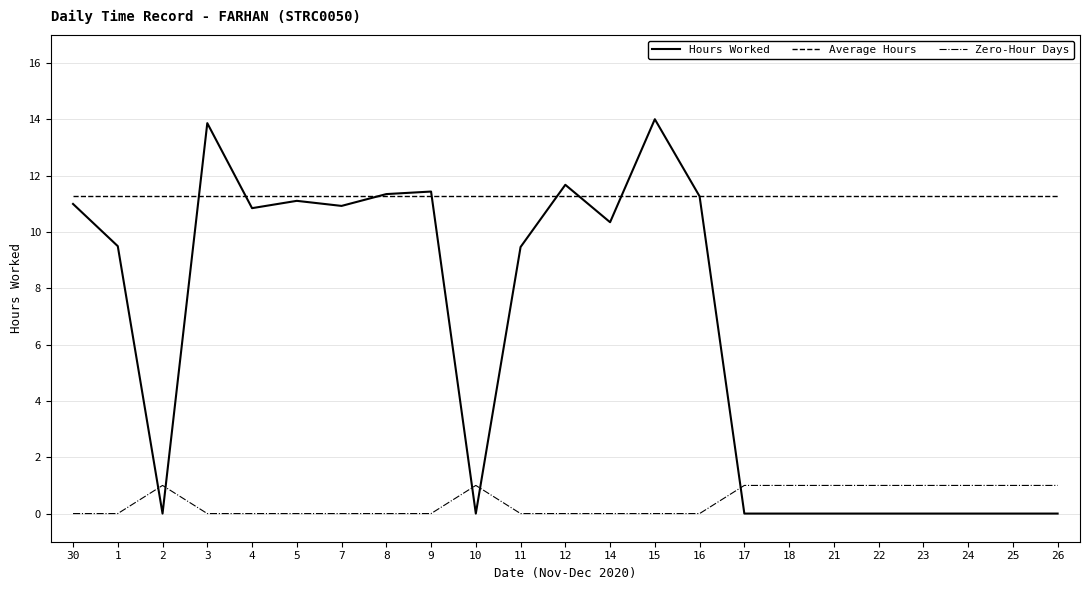

Read the Zero-Hour Days value at 10.

1.0